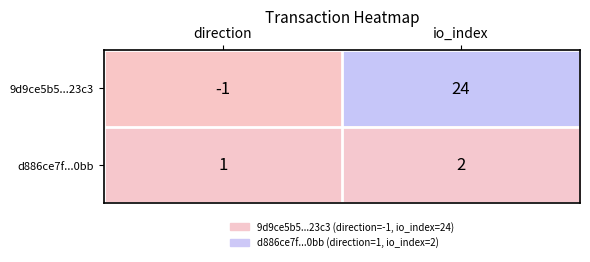

How many values in the d886ce7f...0bb series are below 2?

1